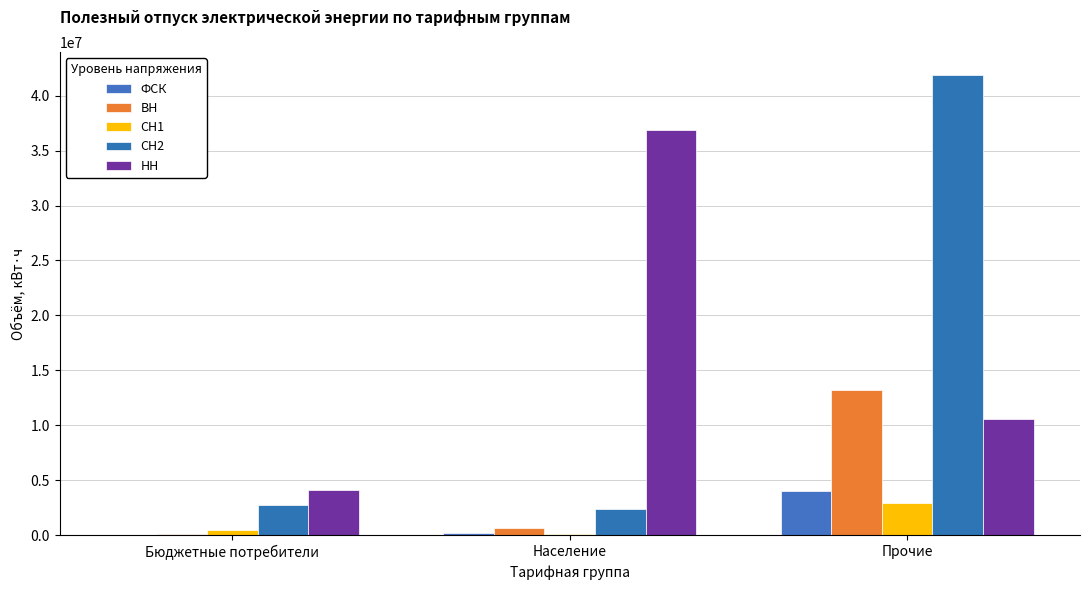

What is the difference between the maximum and second lowest values in the НН series?

26335921